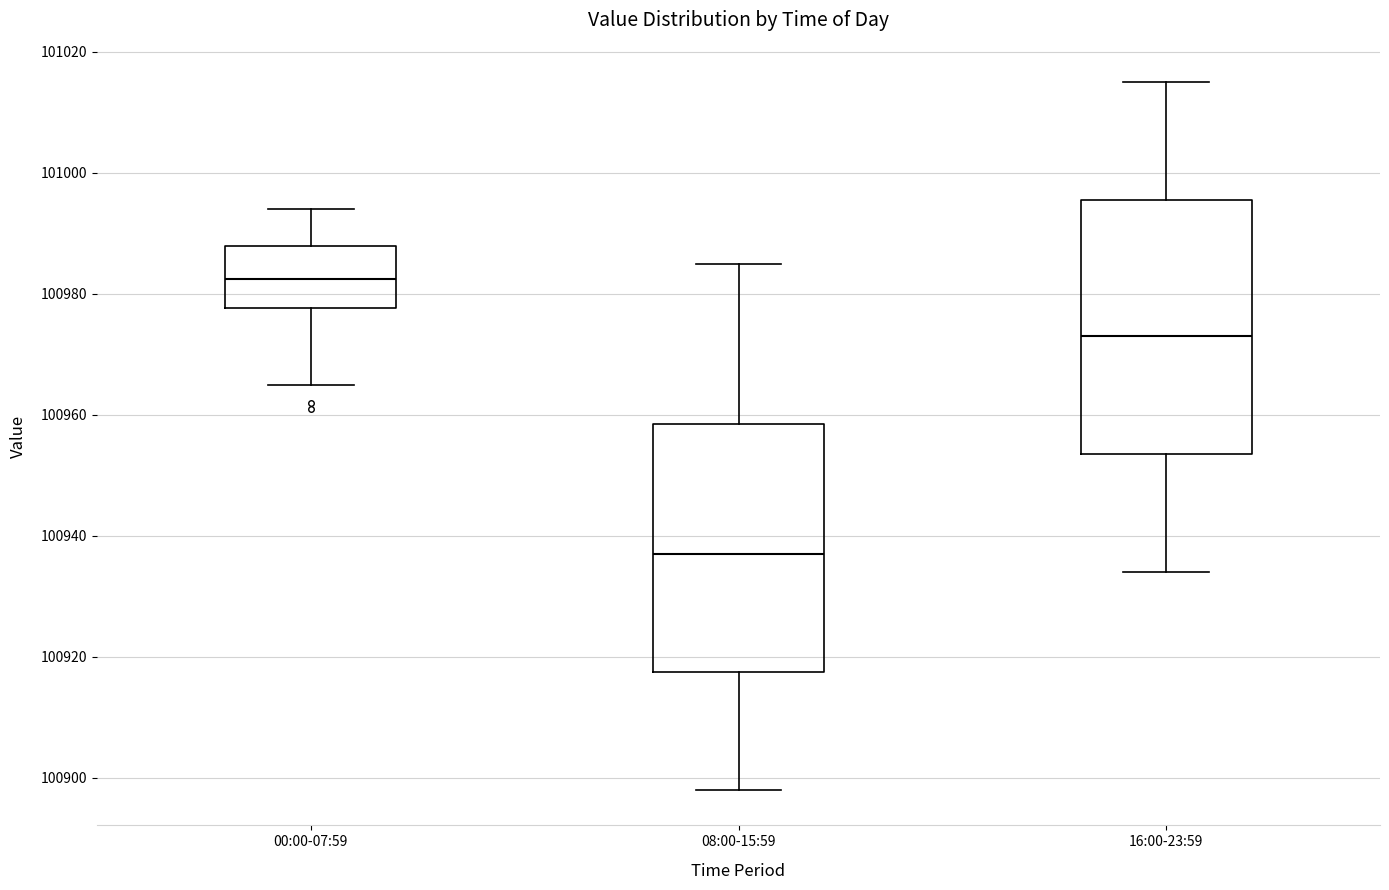

Which box's median line is the highest?

00:00-07:59